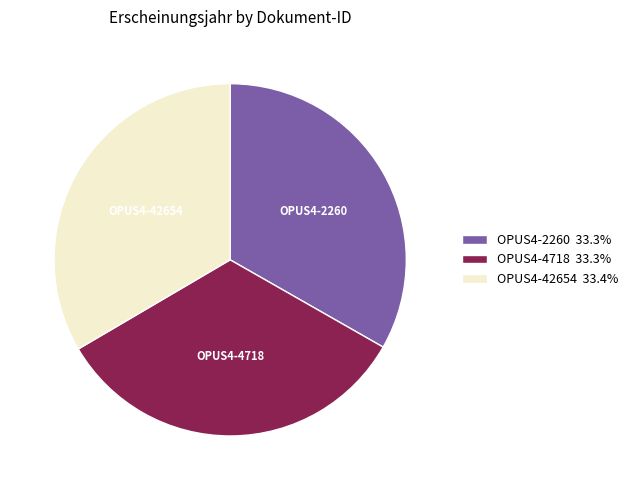

Does OPUS4-4718 represent more than half of the total?

No